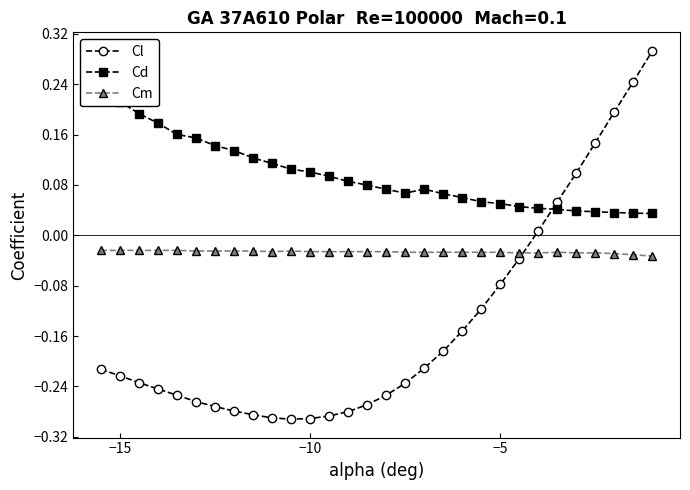

List the series in order of their peak value, highest first.

Cl, Cd, Cm